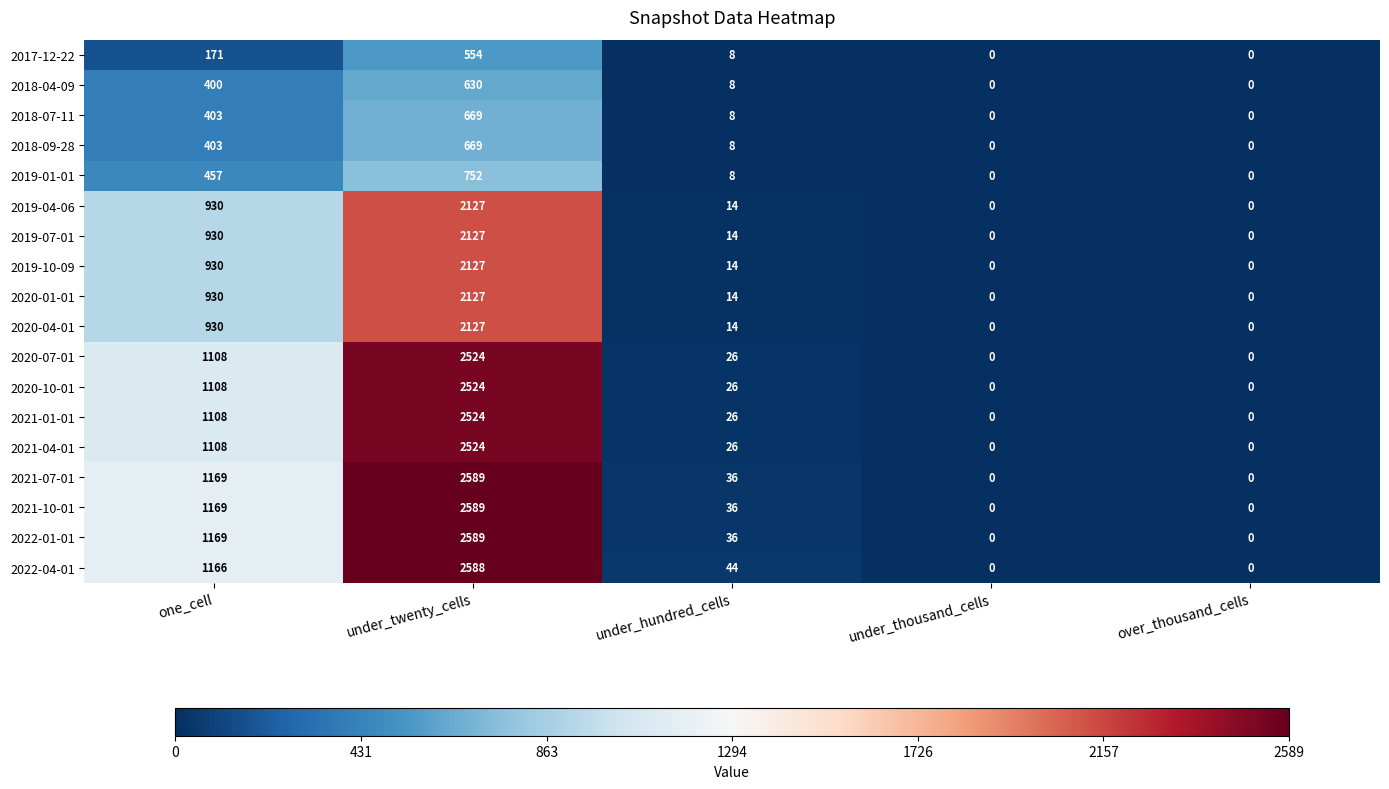

How many series are shown in this chart?

18